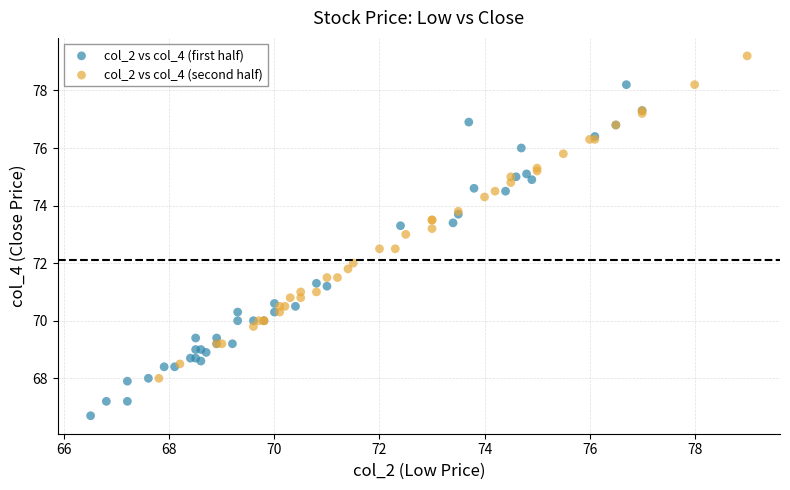

What are all the series names shown in the legend?

col_2 vs col_4 (first half), col_2 vs col_4 (second half)